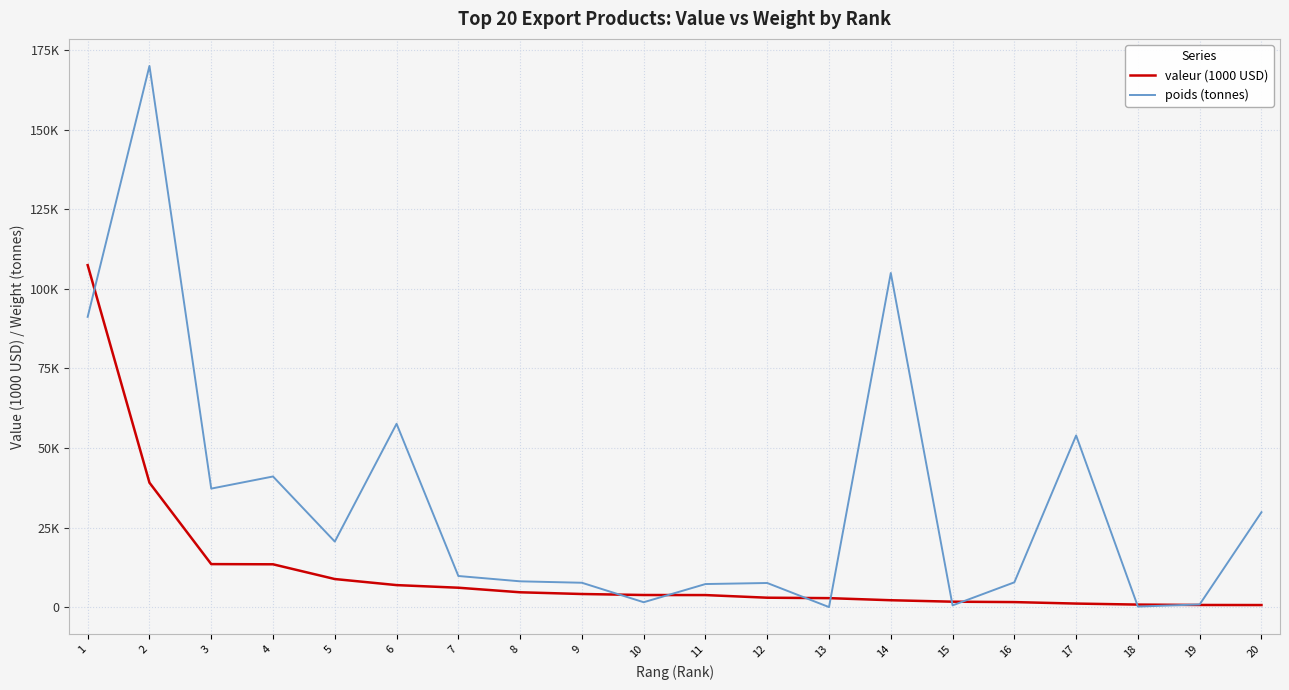

Is the value of valeur (1000 USD) at 12 greater than the value of poids (tonnes) at 4?

No